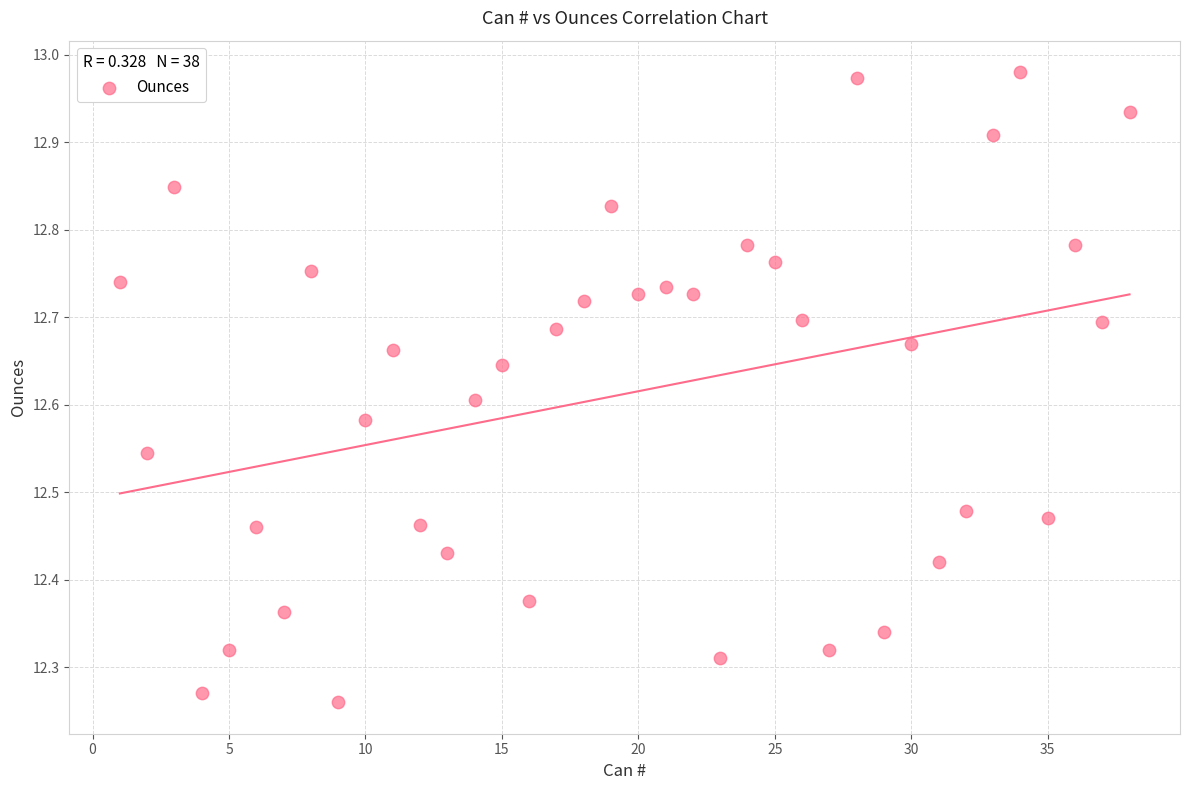

What is the range of Y values (max minus min)?

0.7